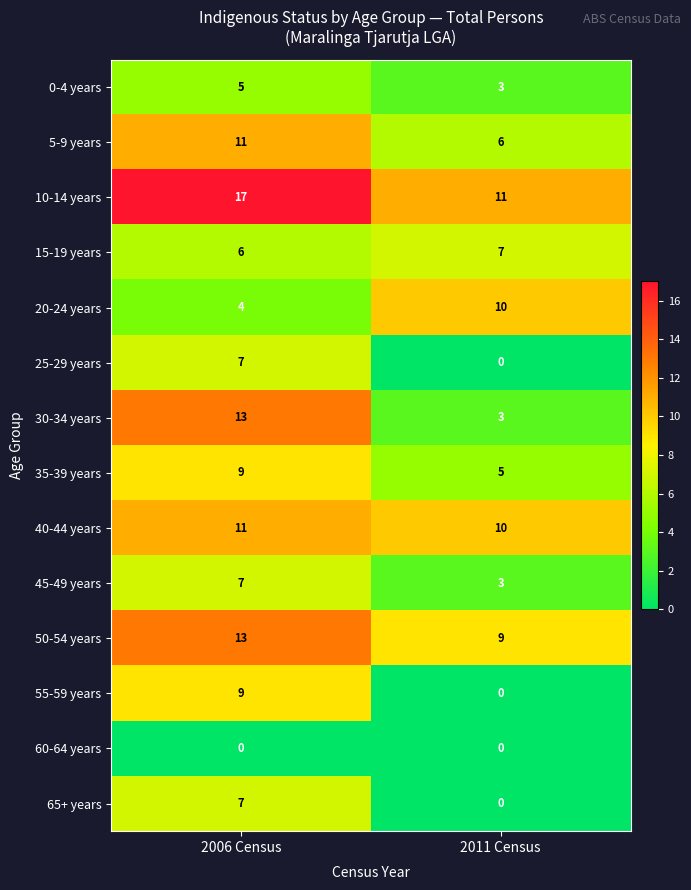

At how many categories does at least one series exceed 4?

2